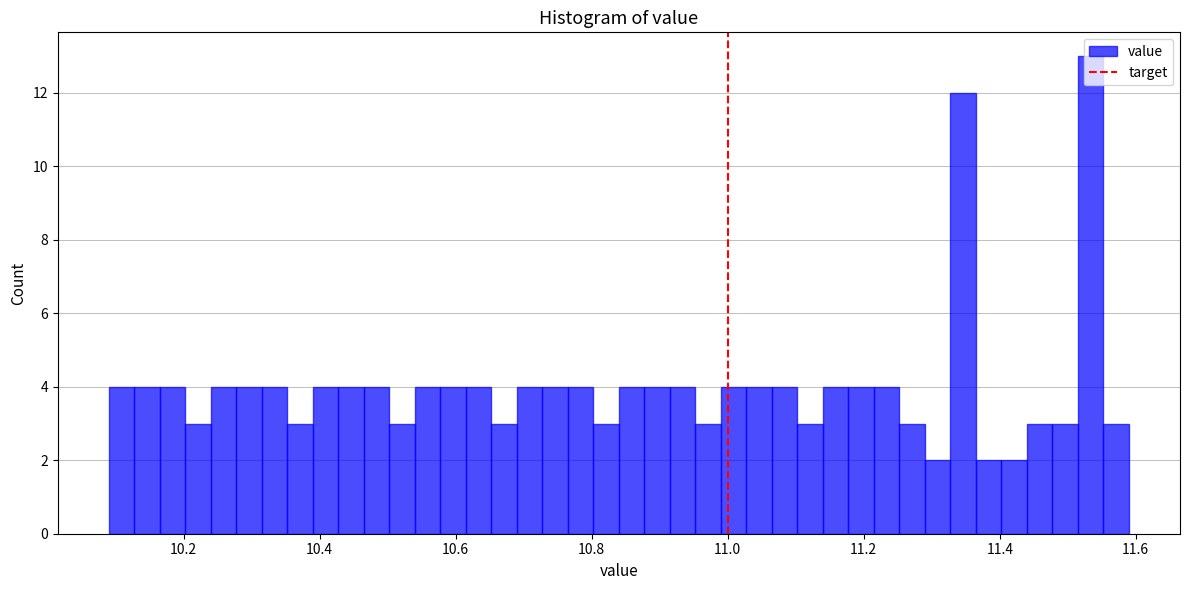

Read against the x-axis, roughly where is the centre of the tallest bar?

11.54